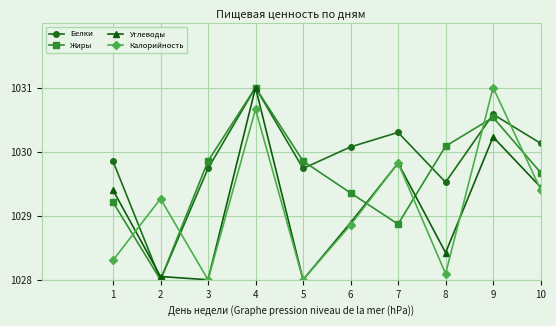

What is the difference between the second highest and minimum values in the Жиры series?

2.5